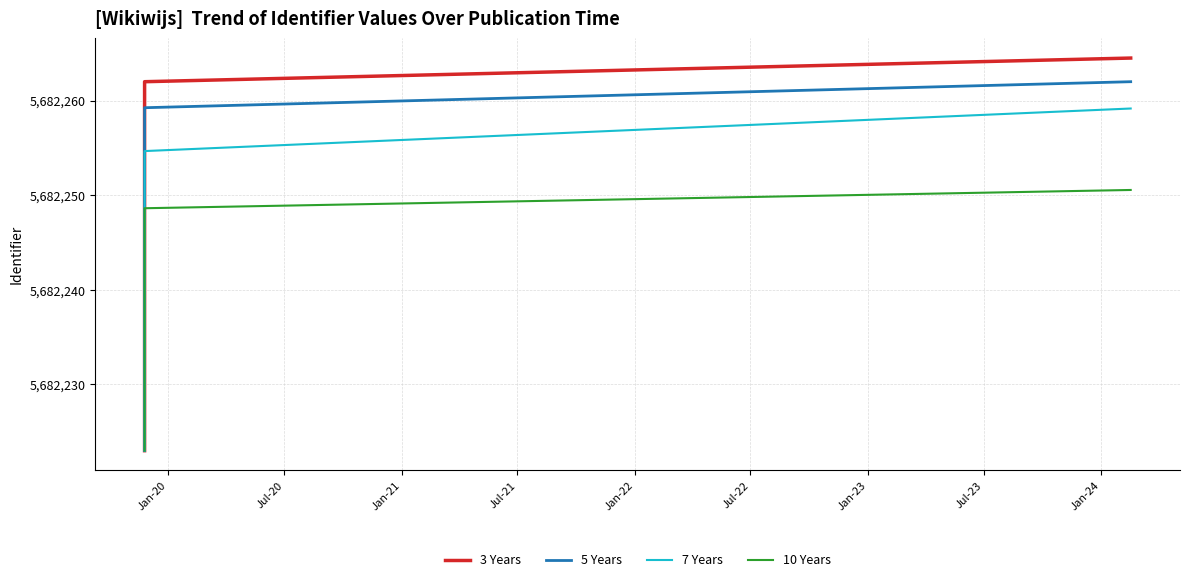

True or false: 10 Years and 5 Years intersect in this chart.

False